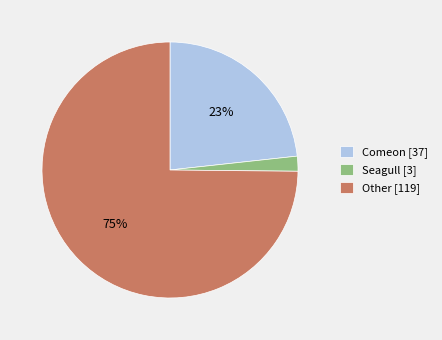

Which has a higher value, Seagull or Comeon?

Comeon